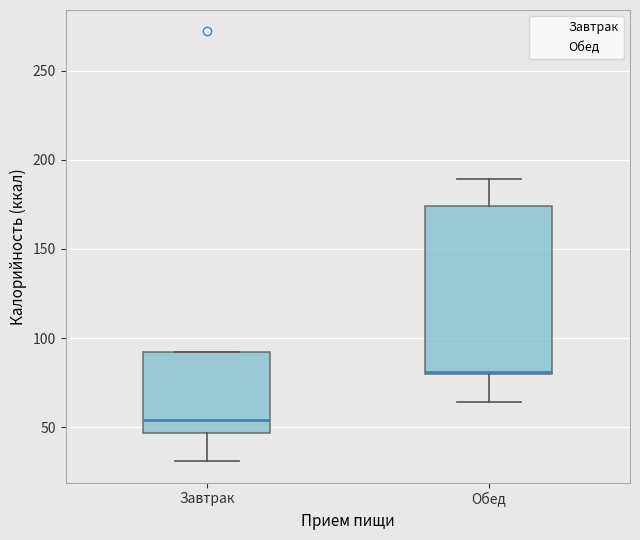

Reading left to right, transcribe this box plot: for each box, give where its median line is, the range the box spans, and where its two whiskers end, as read against the y-axis. The values are not printed on the chart, so give them approximately, as read against the axis.

Завтрак: median 55, box 45 to 90, whiskers 30 to 90
Обед: median 80 (drawn on the box's lower edge), box 80 to 175, whiskers 65 to 190